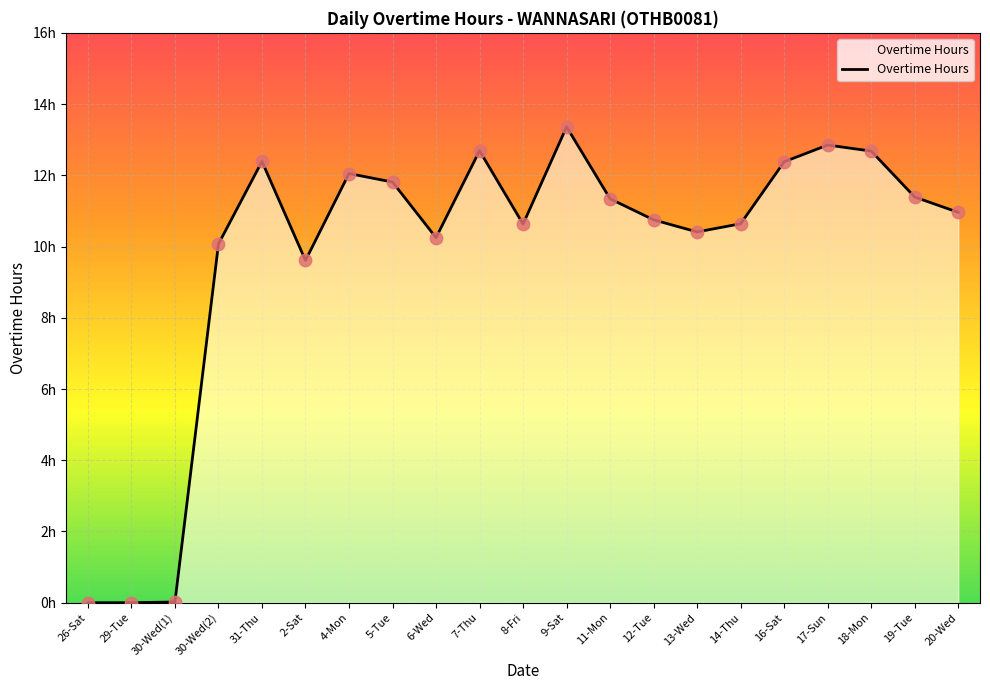

What is the change in value from 26-Sat to 18-Mon?

+12.7